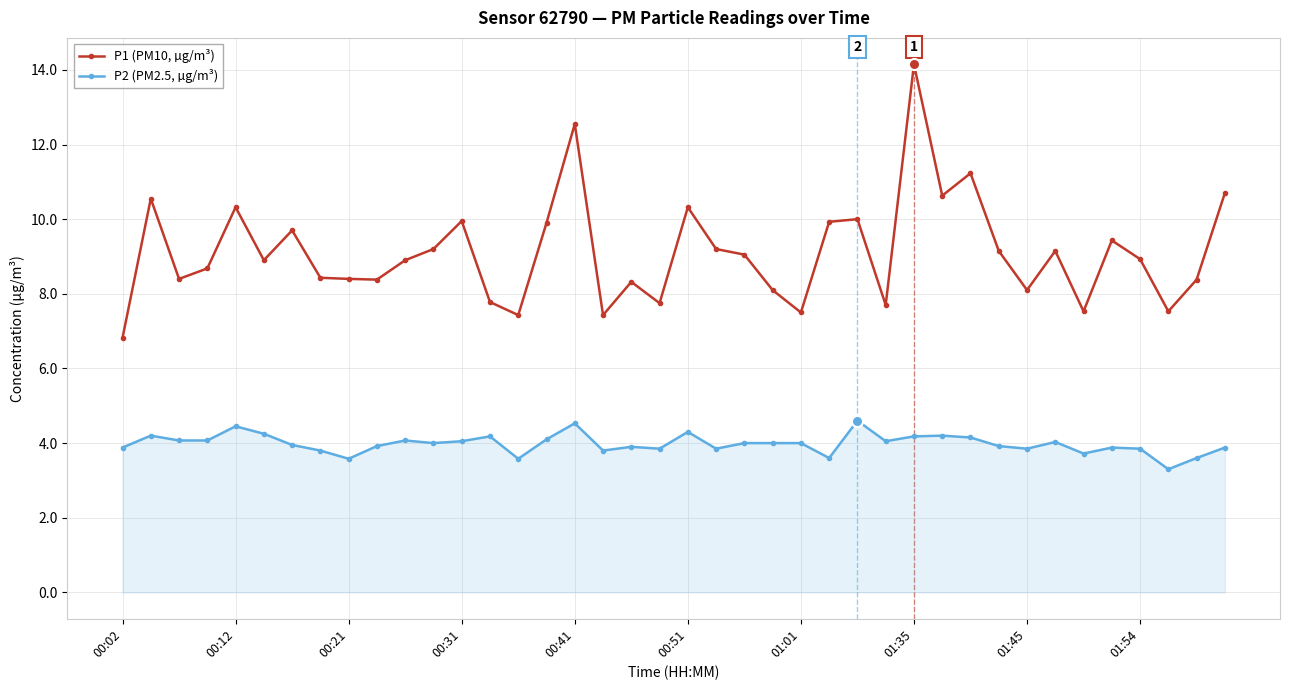

Which series has the largest range (max minus min)?

P1 (PM10, µg/m³)